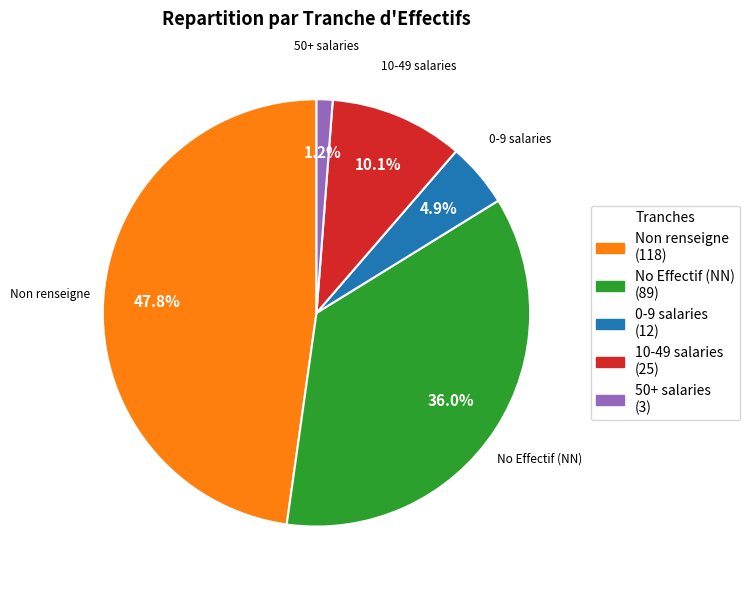

Is there any slice that represents more than half of the pie?

No